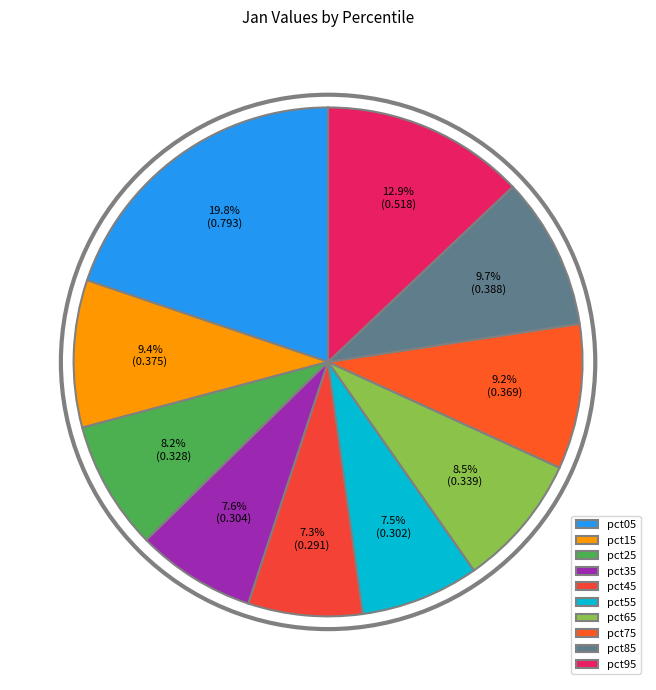

To the nearest percent, what percentage of the pie is pct65?

8%